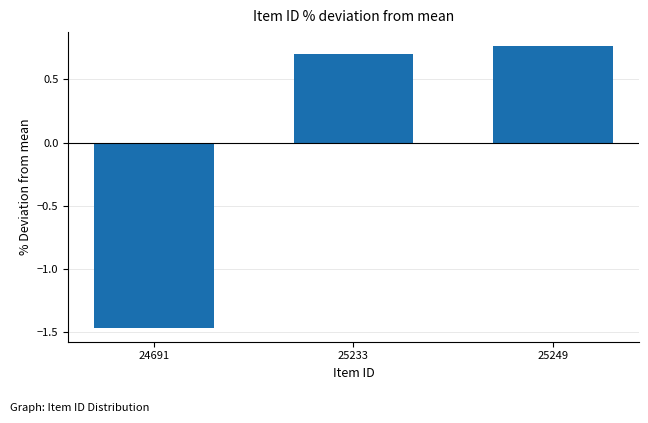

What is the change in value from 24691 to 25249?

+2.2